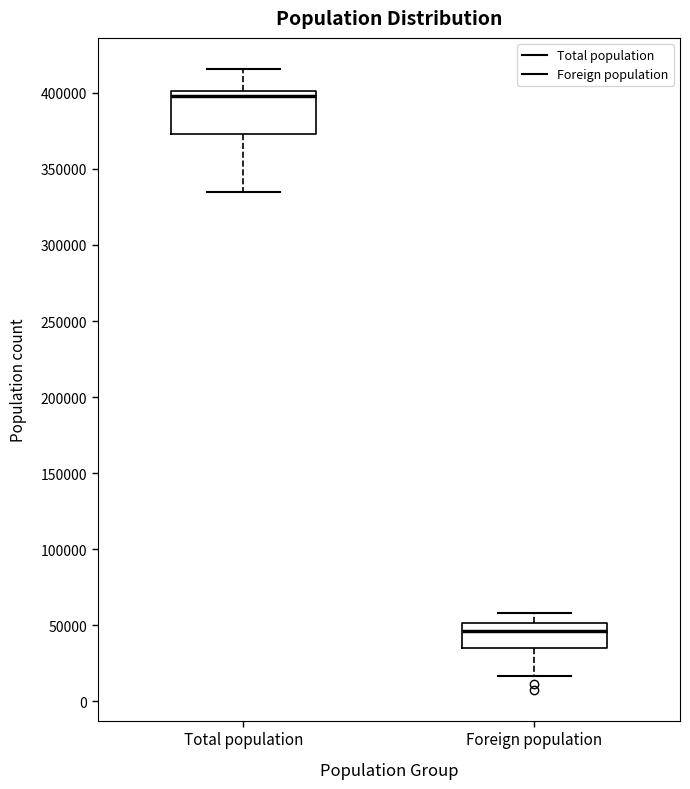

Reading left to right, read every box against the y-axis: the position of its median line, the range the box covers, and the ends of its whiskers. The values are not printed on the chart, so give them approximately, as read against the axis.

Total population: median 400000 (just below the box's upper edge), box 375000 to 400000, whiskers 335000 to 415000
Foreign population: median 45000, box 35000 to 50000, whiskers 15000 to 60000